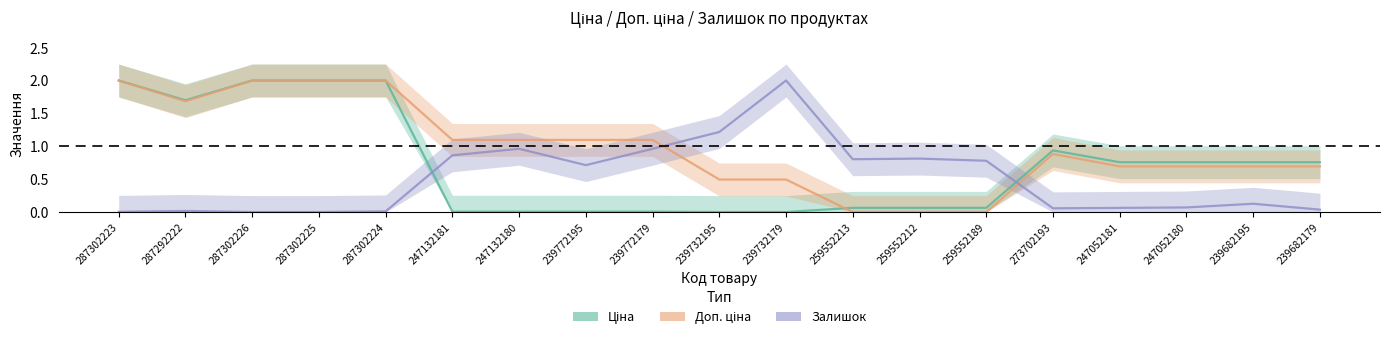

At which category is the sum across all series the highest?

287302224